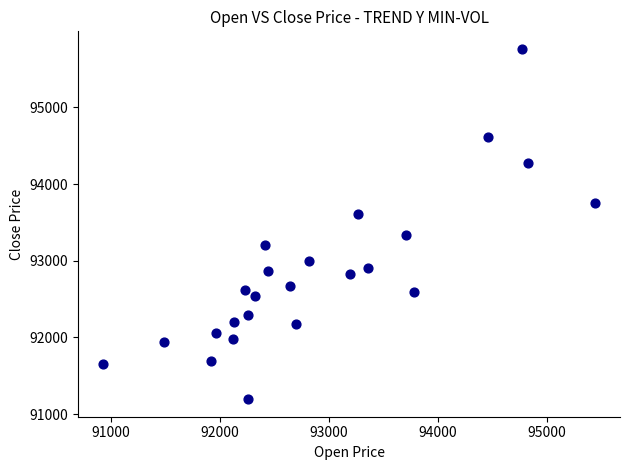

What is the range of X values (max minus min)?

4521